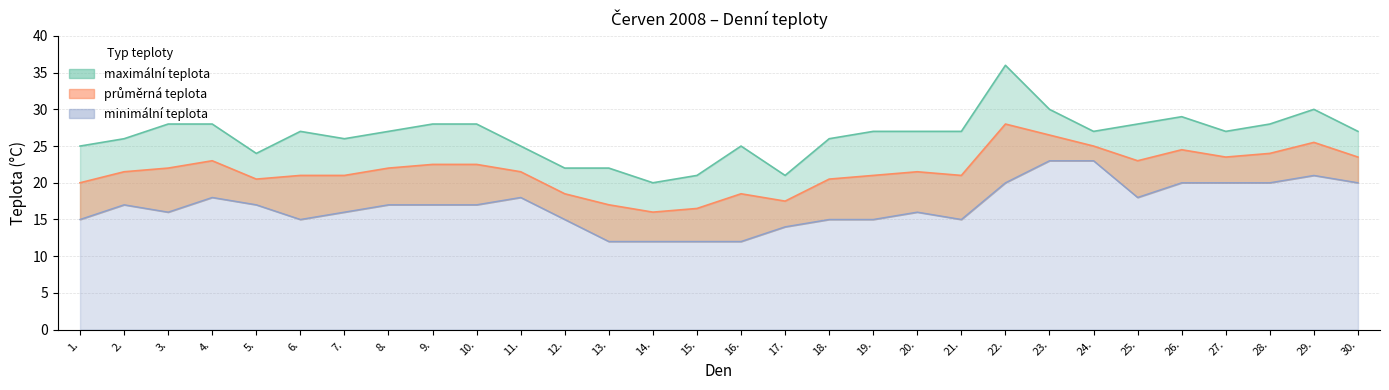

What is the label of the 8th point from the left?

8.